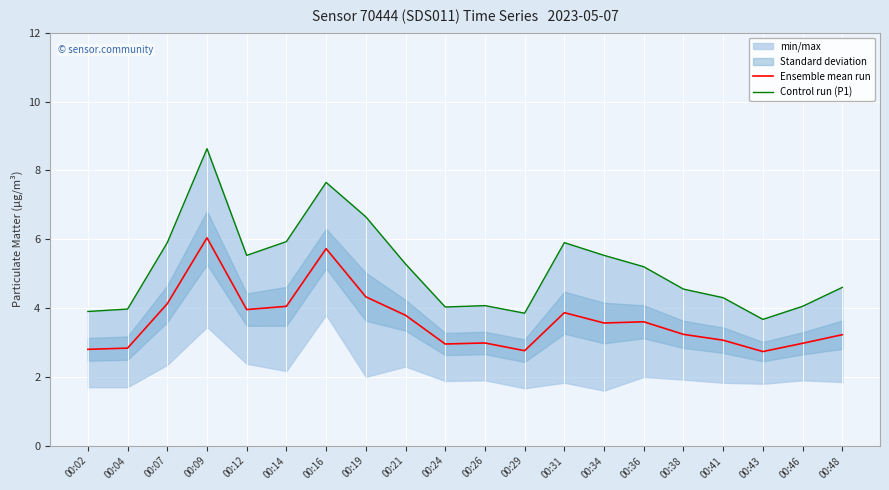

Which series changed the most between 00:02 and 00:16?

Control run (P1)